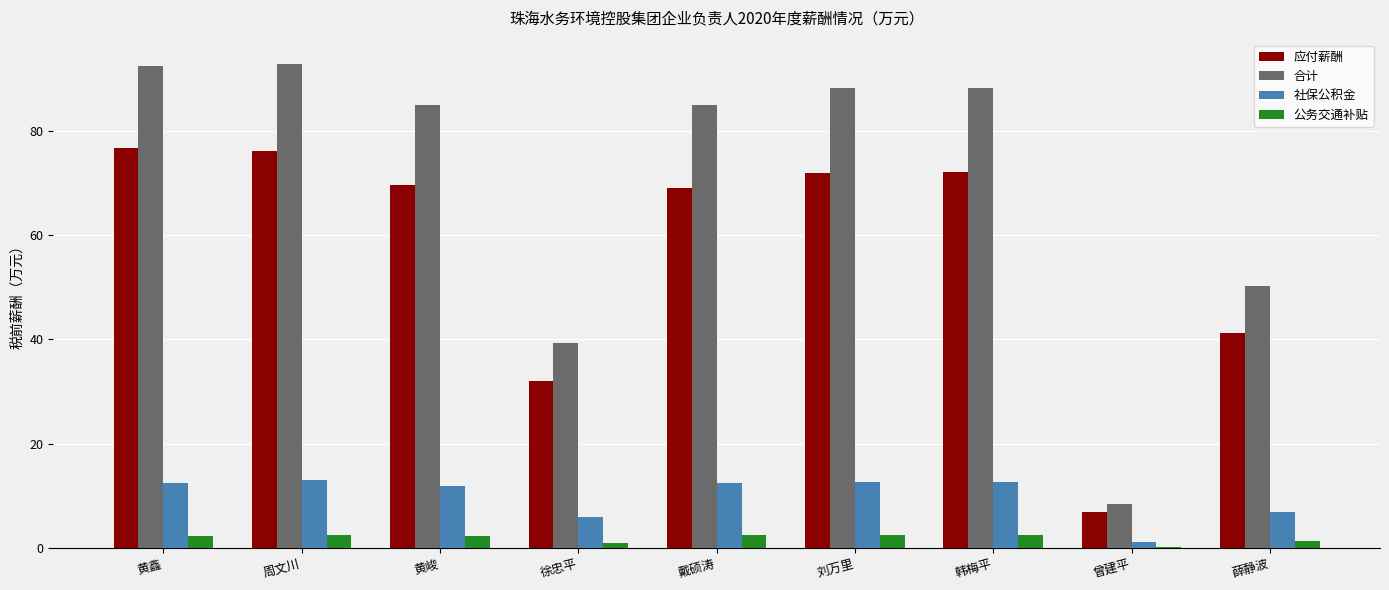

What is the total value across all series at 黄鑫?

183.7